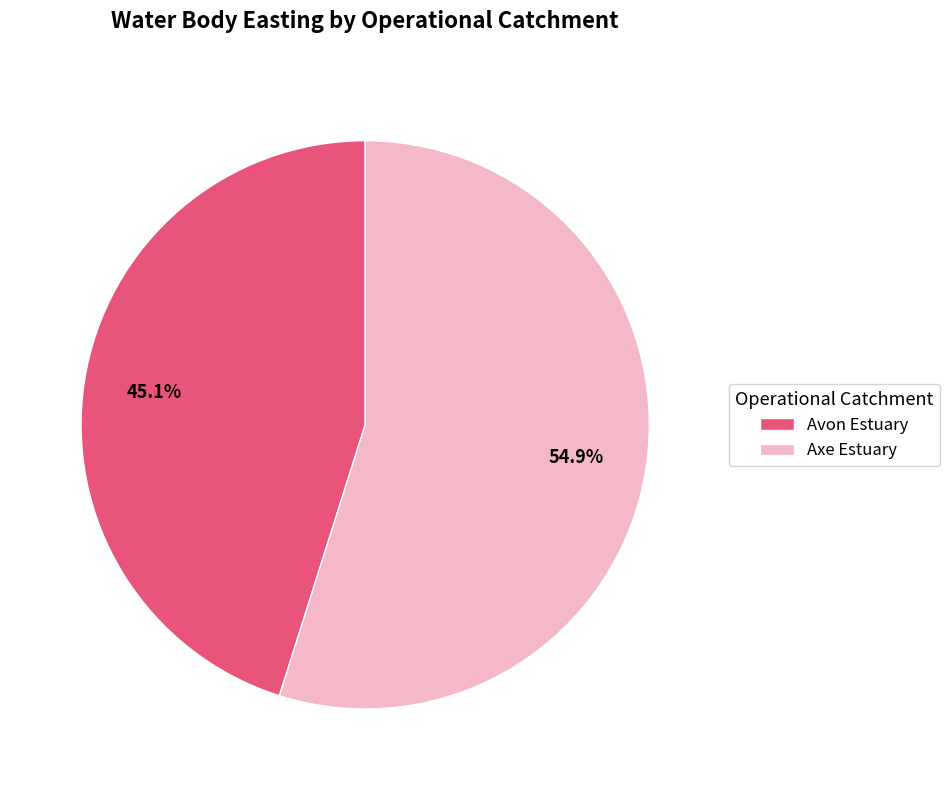

Does Axe Estuary represent more than half of the total?

Yes